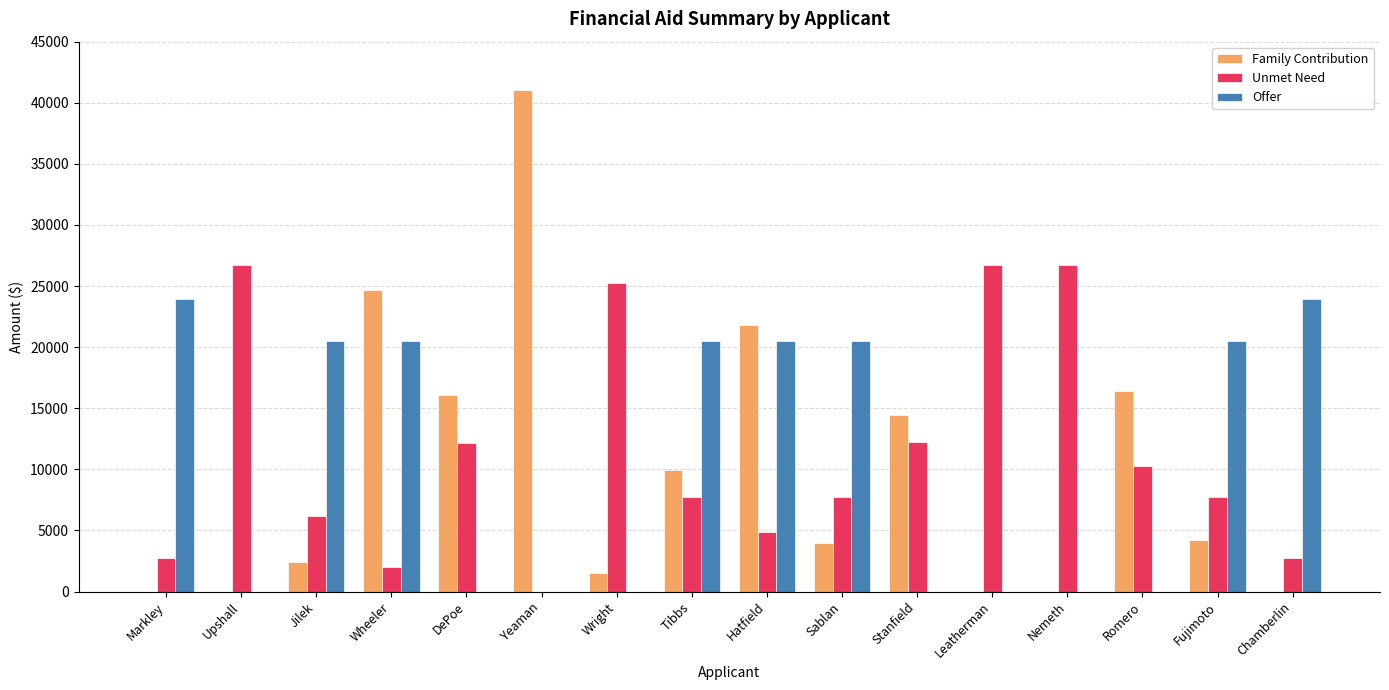

What are all the series names shown in the legend?

Family Contribution, Unmet Need, Offer